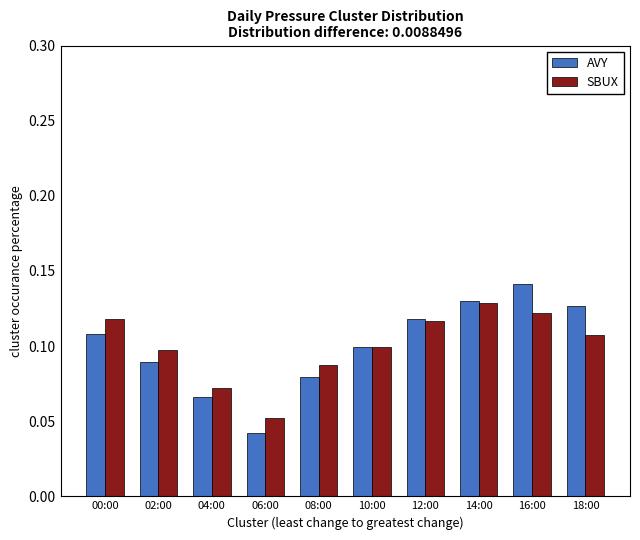

What is the sum of the SBUX values at 00:00 and 10:00?

0.2